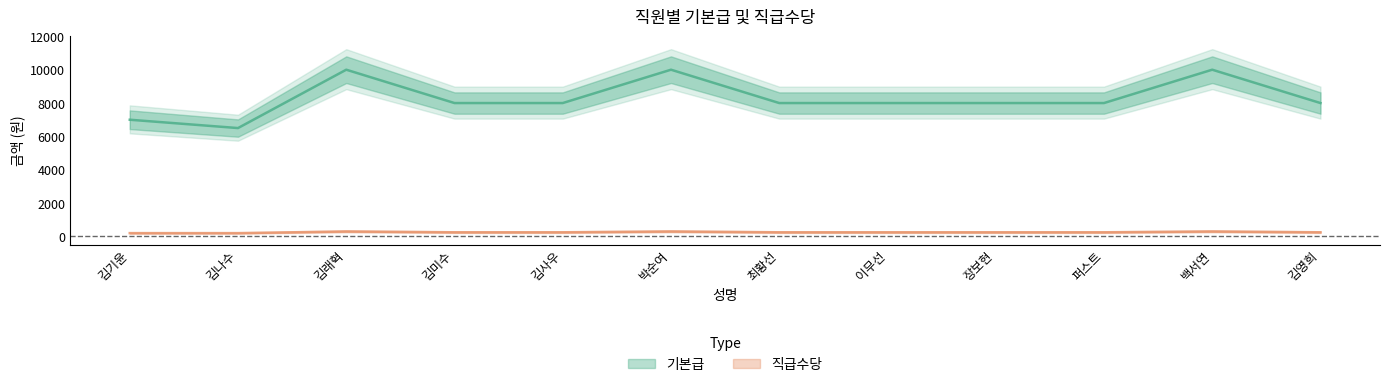

What is the lowest value of the 직급수당 series?

200